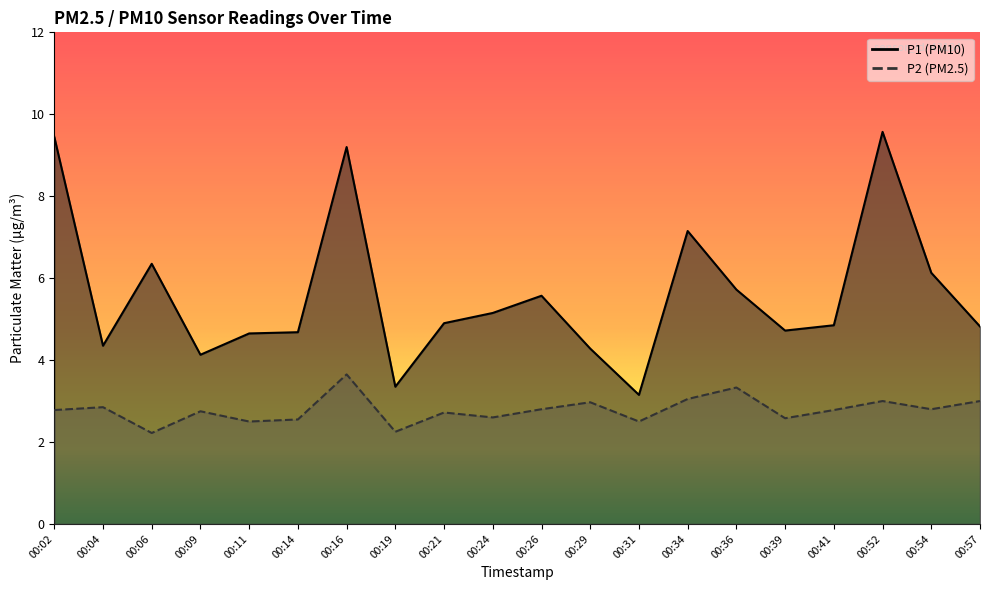

At which label does P2 reach its peak?

00:16